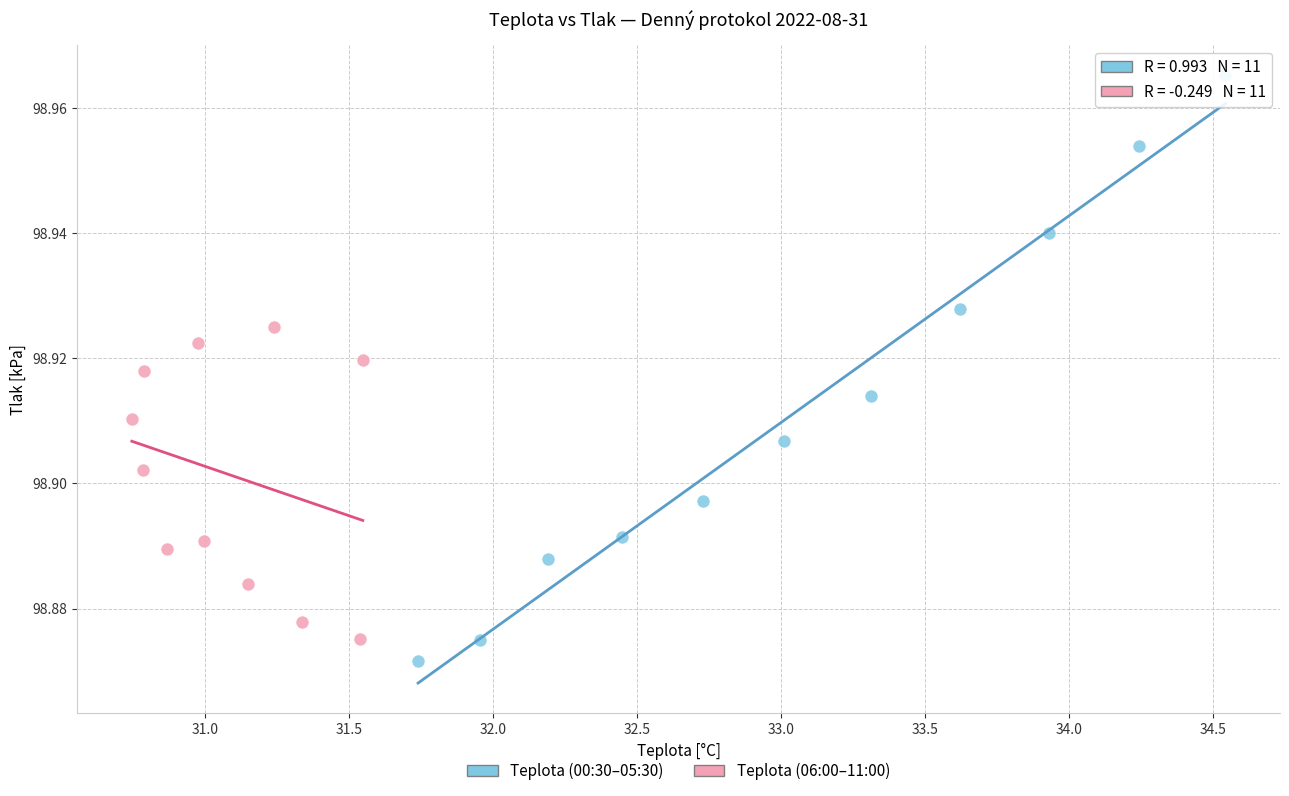

Which series has the largest Y range (max minus min)?

Teplota (00:30–05:30)